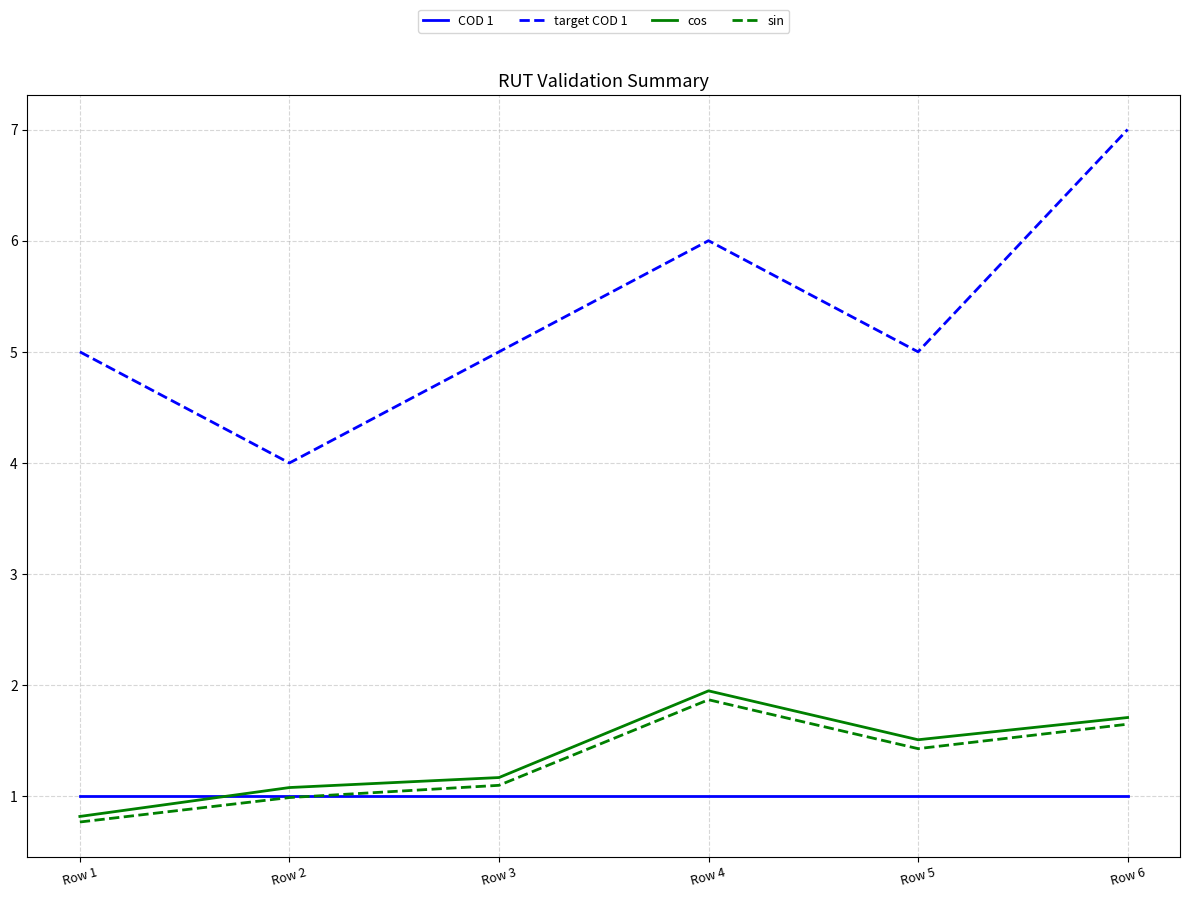

What is the spread (max minus min) of values at Row 4?

5.0